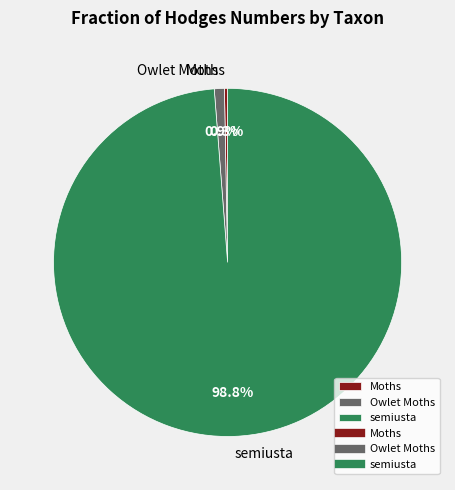

True or false: Moths accounts for 5% of the total.

False